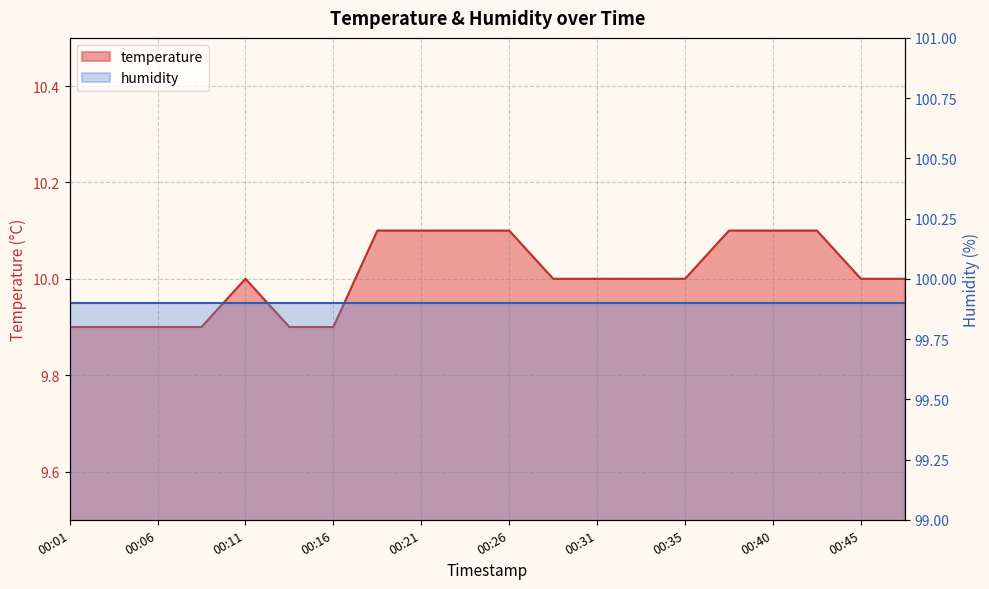

What is the greatest value displayed?

10.1